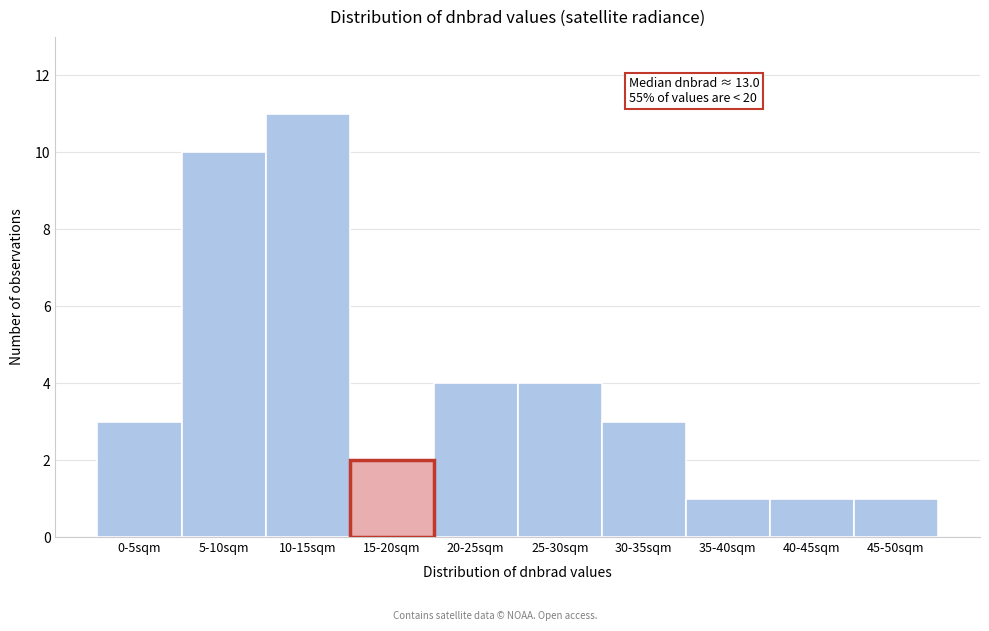

Reading left to right, what are all the values shown in this chart?

0-5sqm=3	5-10sqm=10	10-15sqm=11	15-20sqm=2	20-25sqm=4	25-30sqm=4	30-35sqm=3	35-40sqm=1	40-45sqm=1	45-50sqm=1